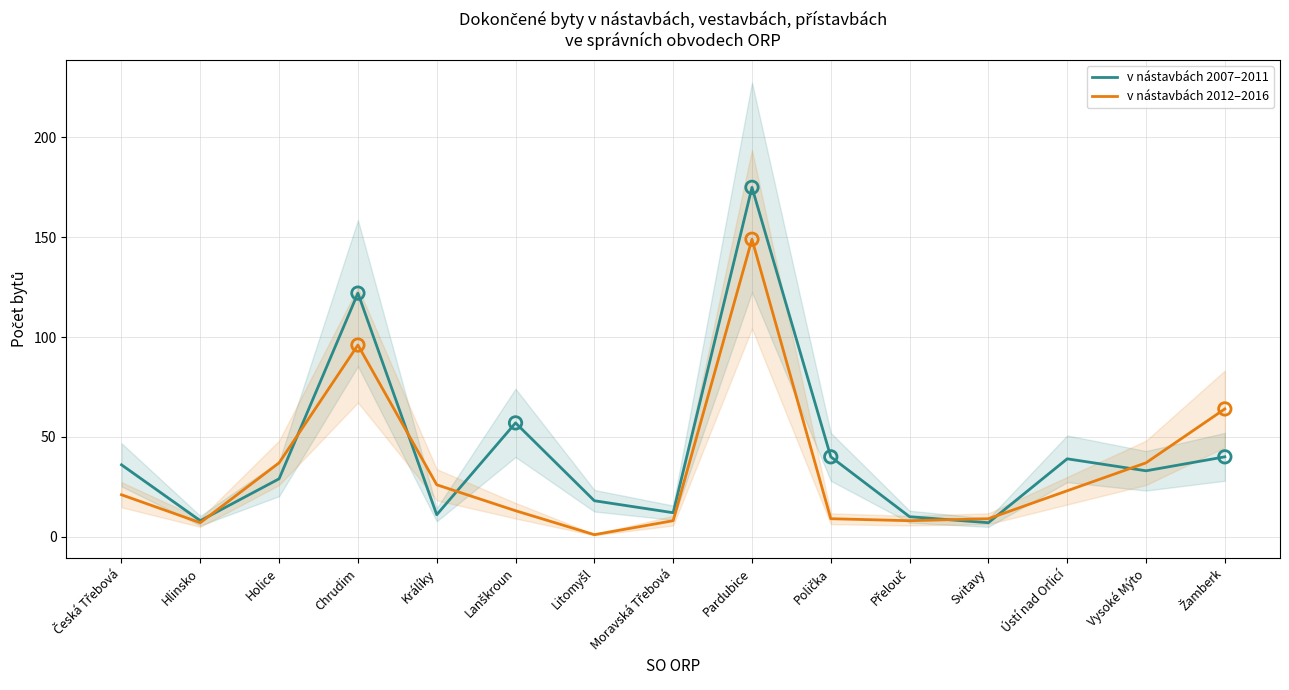

What are all the series names shown in the legend?

v nástavbách 2007–2011, v nástavbách 2012–2016